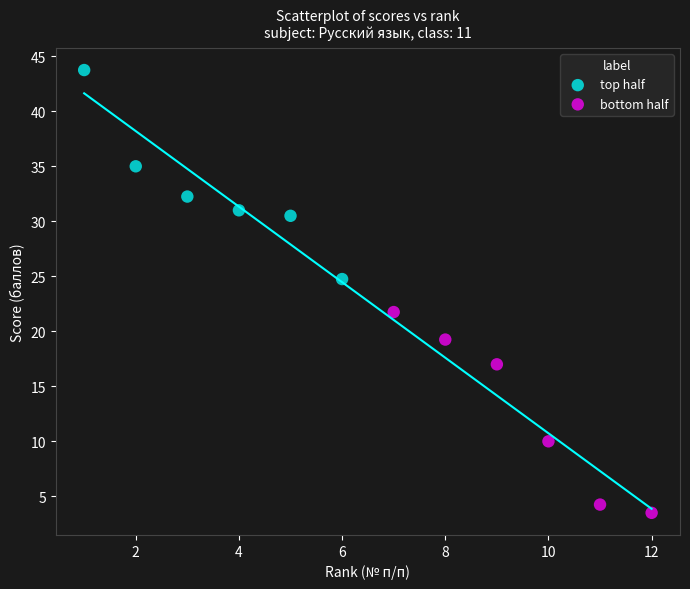

Which series reaches the minimum Y coordinate?

bottom half